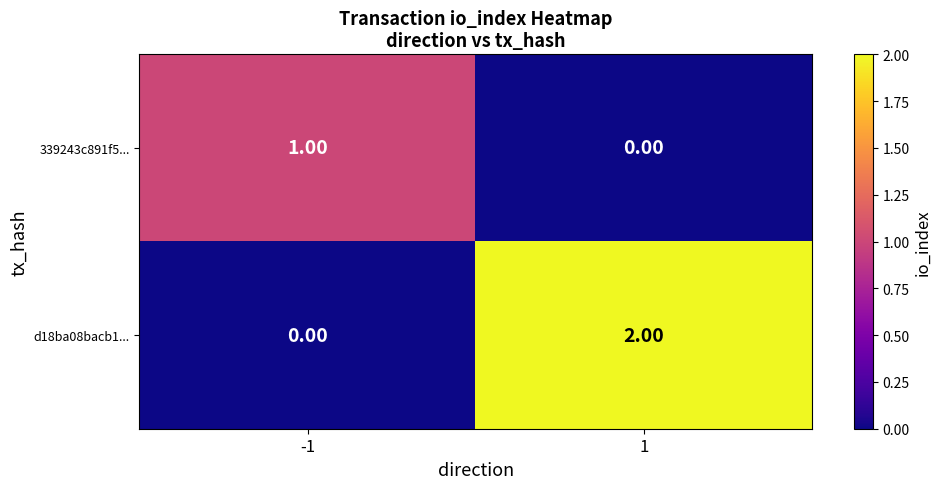

Which series has the largest total across all categories?

d18ba08bacb1...